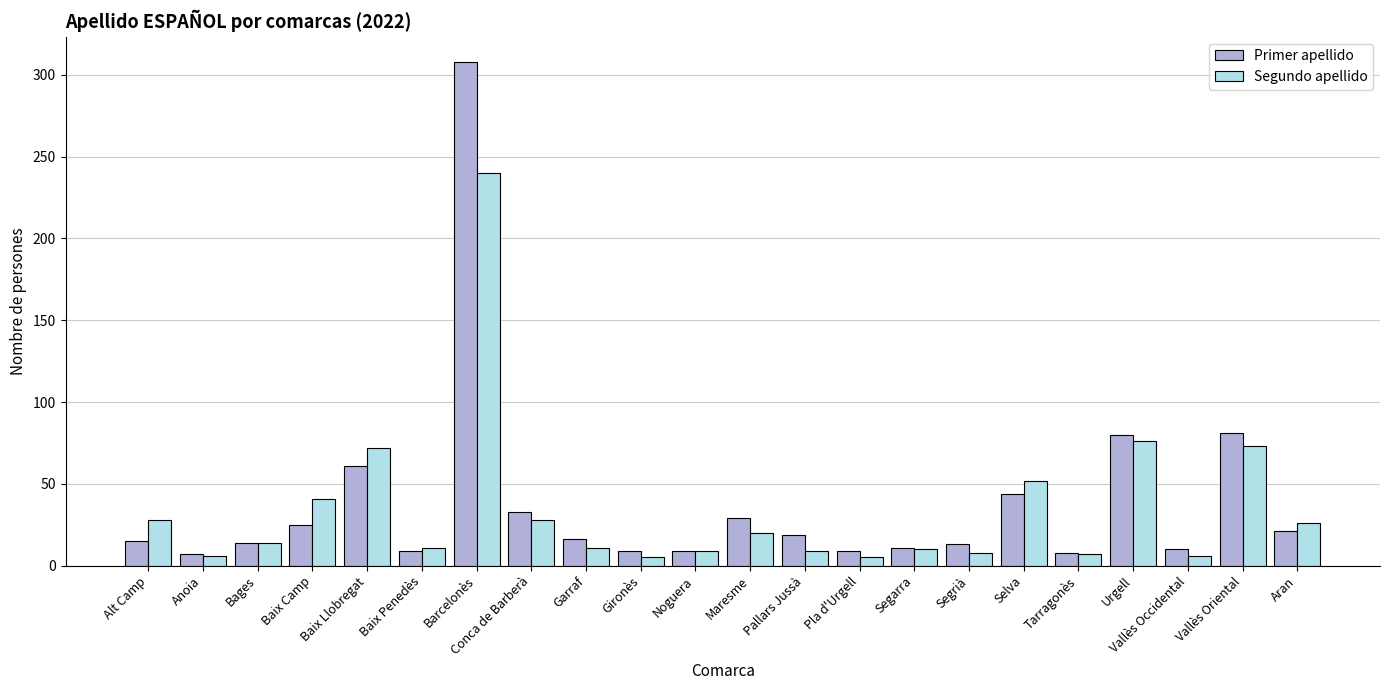

Rank the series by their maximum value, from lowest to highest.

Segundo apellido, Primer apellido